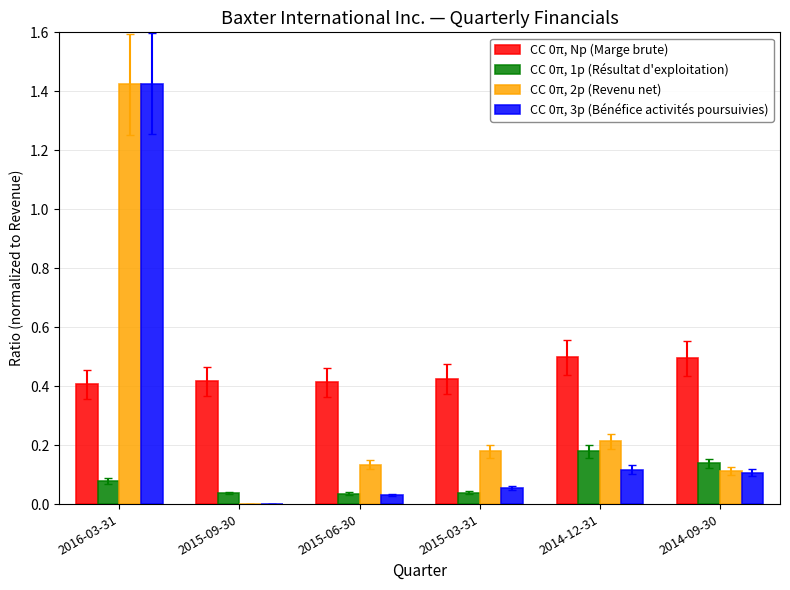

Which label corresponds to the largest value in the chart?

2016-03-31